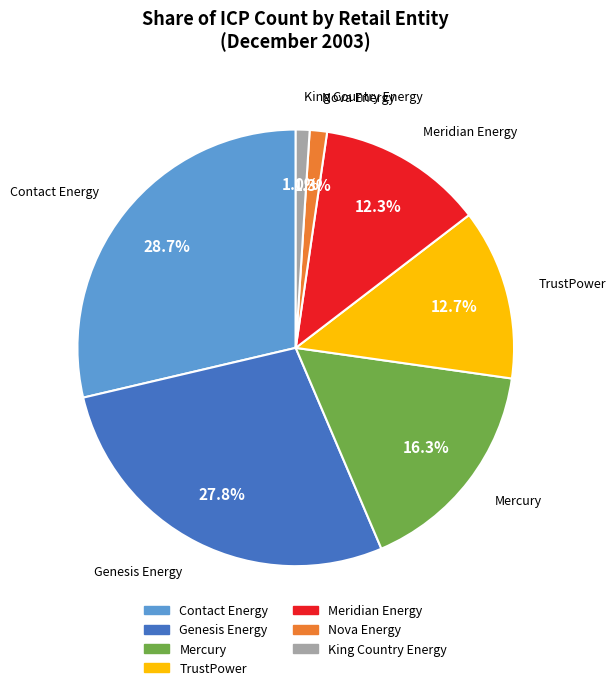

Count the number of slices in the pie.

7